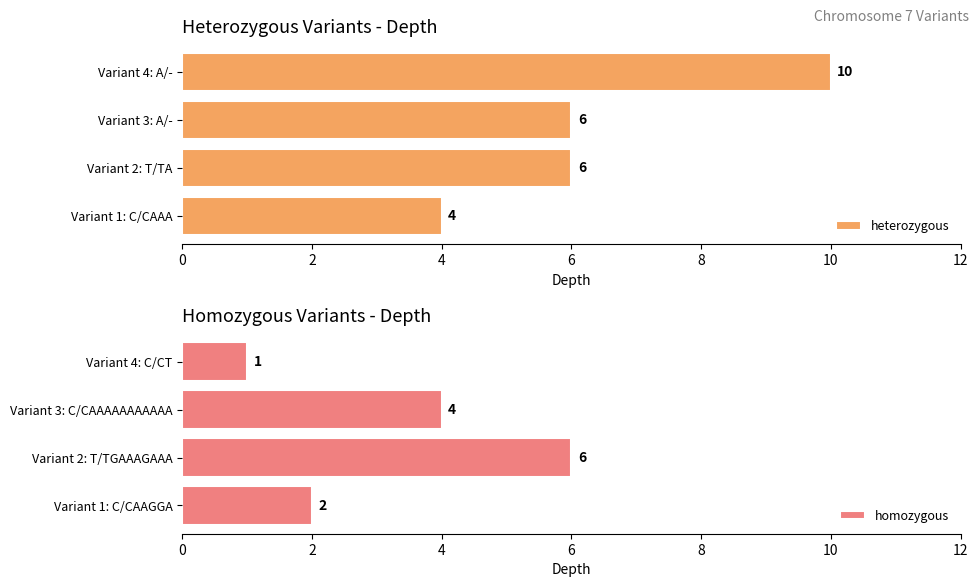

At how many categories does at least one series exceed 9?

1